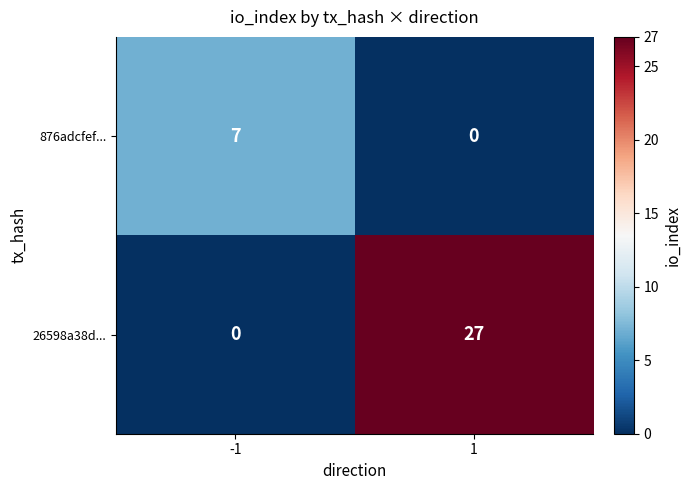

How many data points does each series have?

2